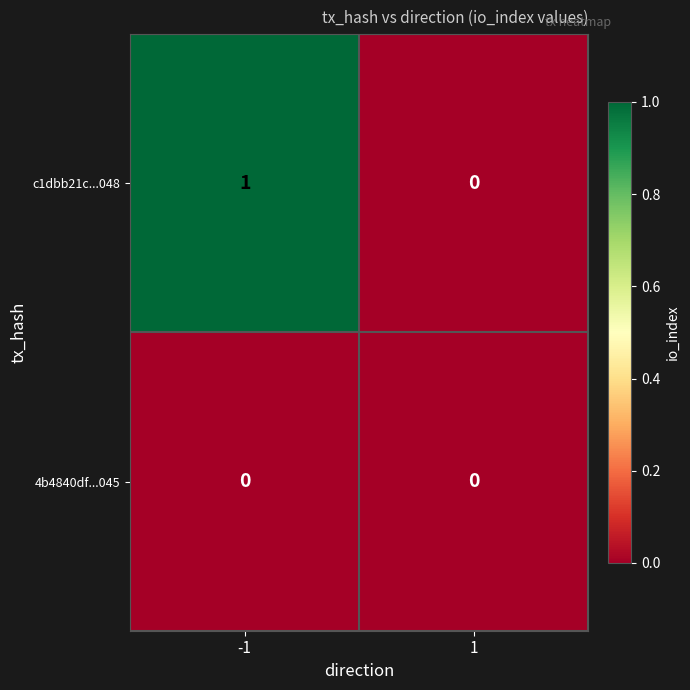

Count the number of data series in this chart.

2